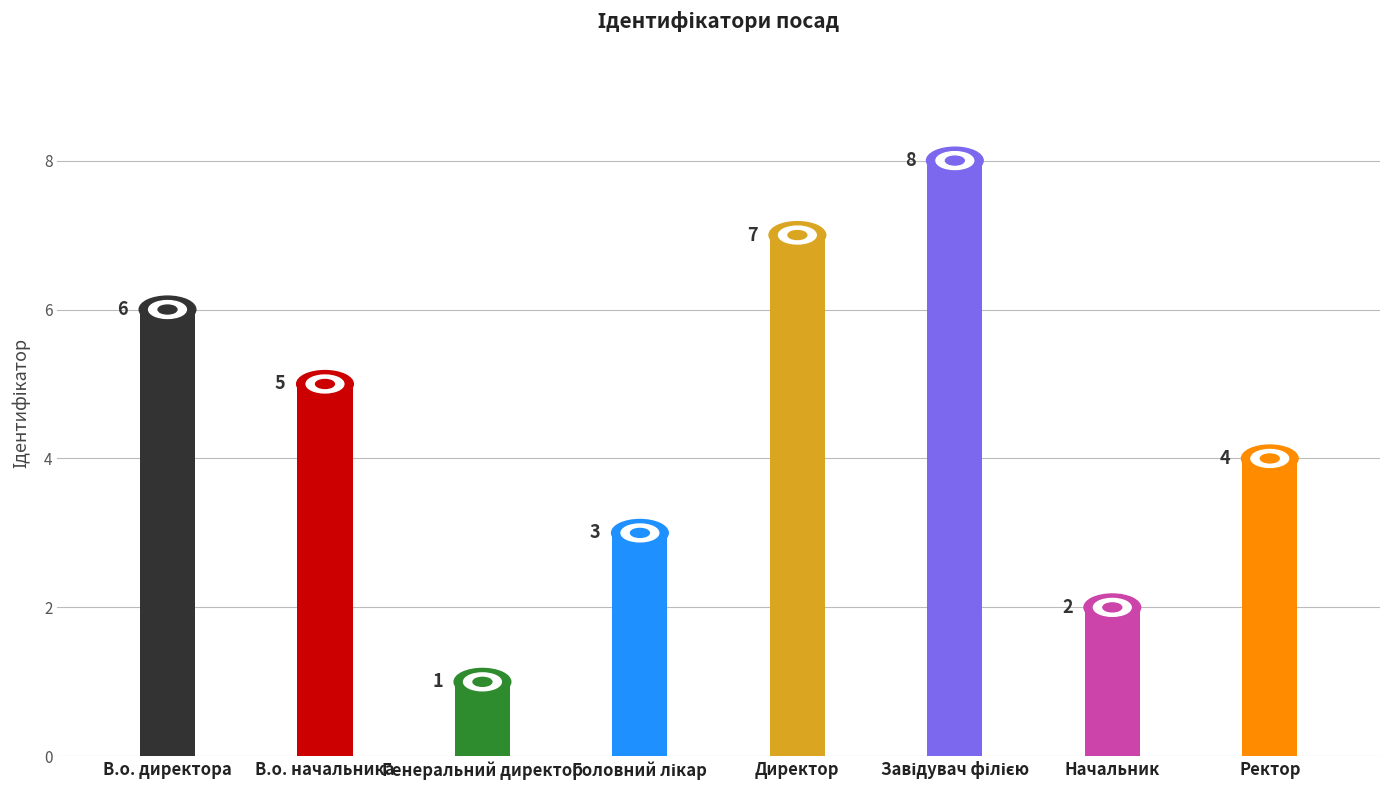

Where is the data nearest to the value 4?

Ректор